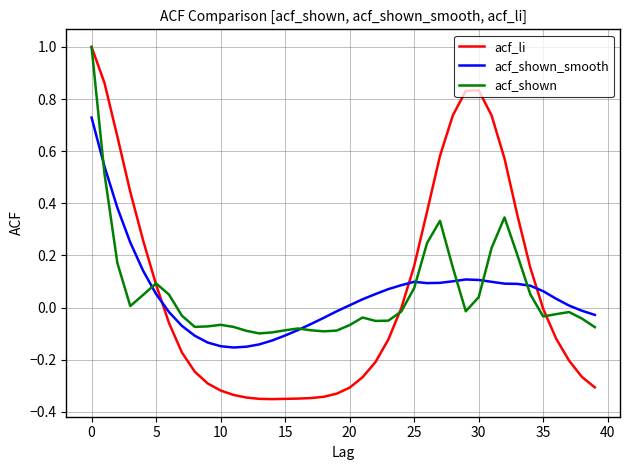

What is the greatest value displayed?

1.0